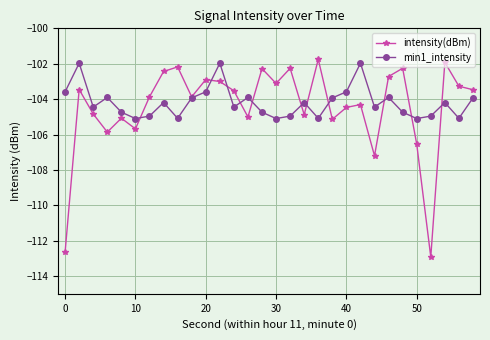

Which series has the widest spread of values?

intensity(dBm)